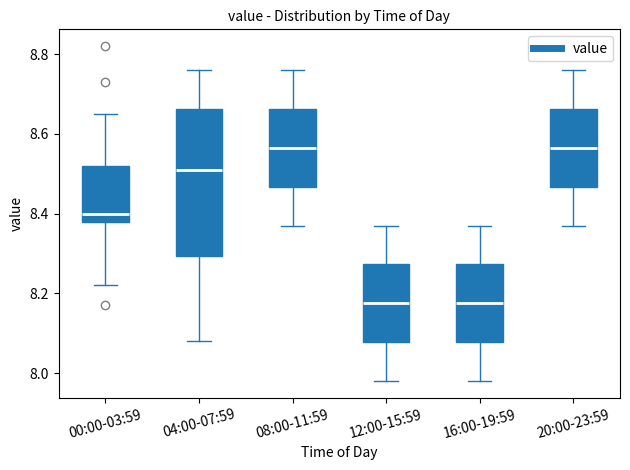

Reading left to right, transcribe this box plot: for each box, give where its median line is, the range the box spans, and where its two whiskers end, as read against the y-axis. The values are not printed on the chart, so give them approximately, as read against the axis.

00:00-03:59: median 8.40, box 8.38 to 8.52, whiskers 8.22 to 8.66
04:00-07:59: median 8.52, box 8.30 to 8.66, whiskers 8.08 to 8.76
08:00-11:59: median 8.56, box 8.46 to 8.66, whiskers 8.38 to 8.76
12:00-15:59: median 8.18, box 8.08 to 8.28, whiskers 7.98 to 8.38
16:00-19:59: median 8.18, box 8.08 to 8.28, whiskers 7.98 to 8.38
20:00-23:59: median 8.56, box 8.46 to 8.66, whiskers 8.38 to 8.76